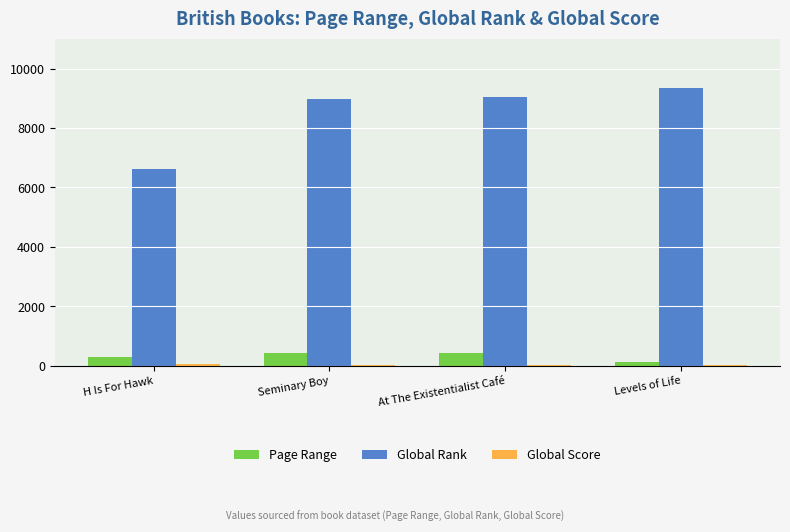

Which series has the largest total across all categories?

Global Rank